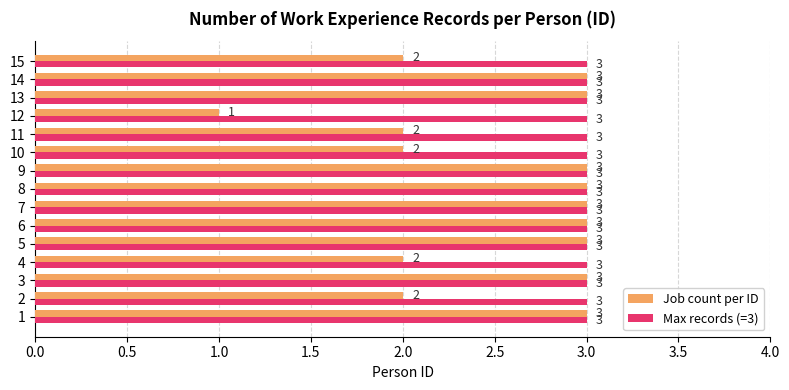

How many Job count per ID values are between 2 and 3?

14